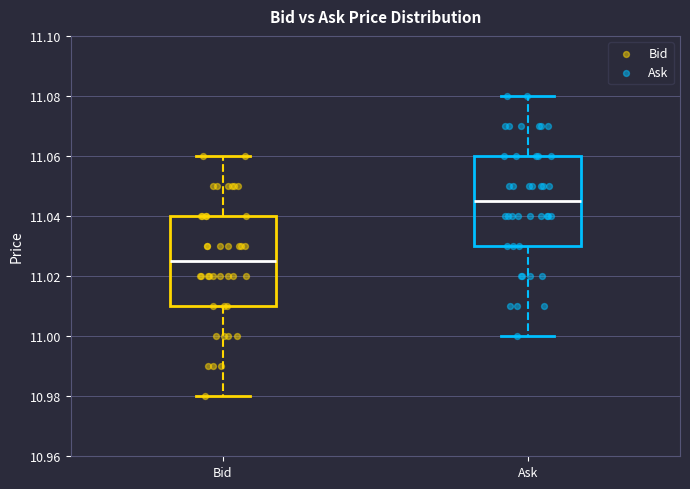

Reading left to right, transcribe this box plot: for each box, give where its median line is, the range the box spans, and where its two whiskers end, as read against the y-axis. The values are not printed on the chart, so give them approximately, as read against the axis.

Bid: median 11.026, box 11.010 to 11.040, whiskers 10.980 to 11.060
Ask: median 11.046, box 11.030 to 11.060, whiskers 11.000 to 11.080